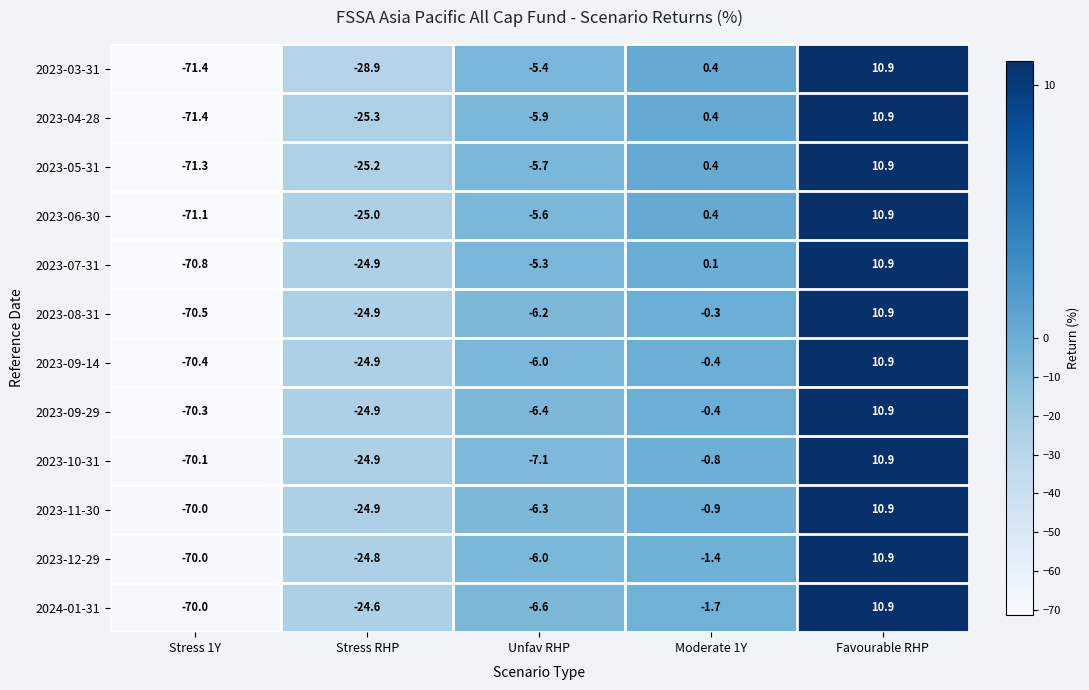

Which series changed the most between Stress RHP and Unfav RHP?

2023-03-31